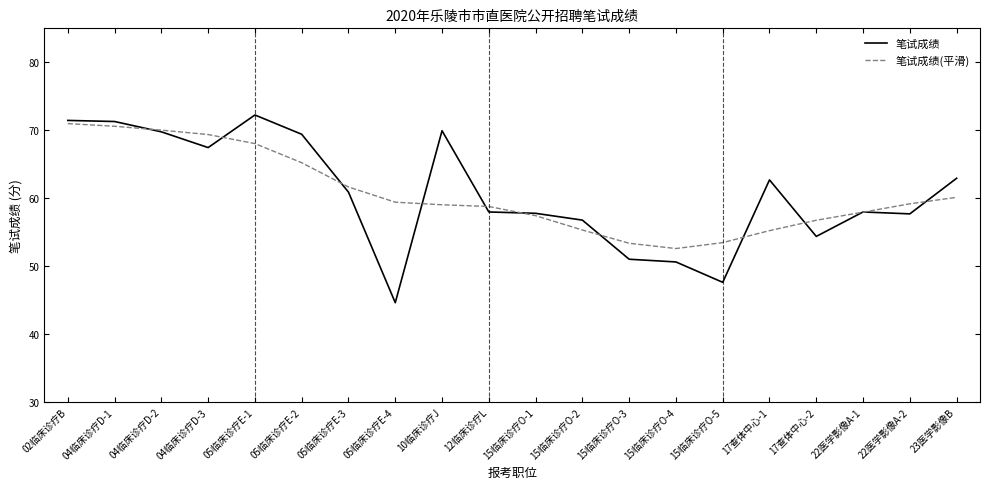

Which label corresponds to the smallest value in the chart?

05临床诊疗E-4